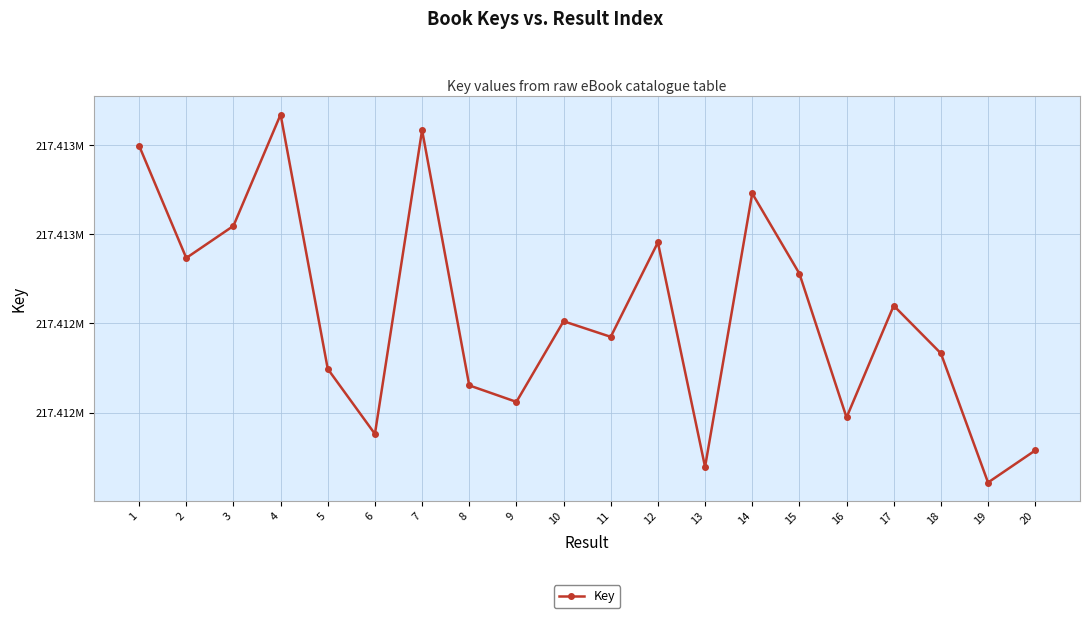

Rank the categories by value from highest to lowest.

4, 7, 1, 14, 3, 12, 2, 15, 17, 10, 11, 18, 5, 8, 9, 16, 6, 20, 13, 19